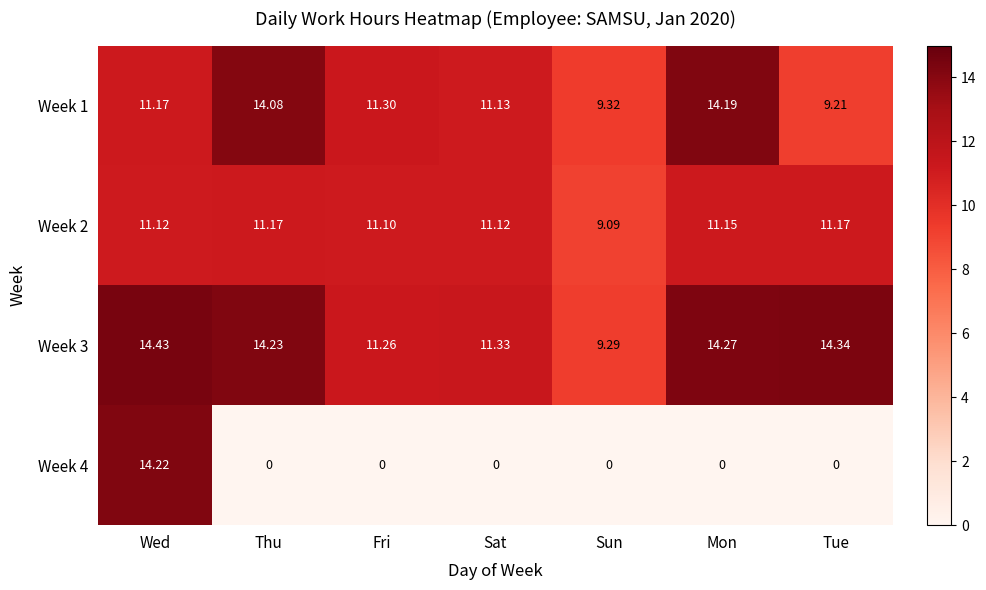

Count the number of data series in this chart.

4